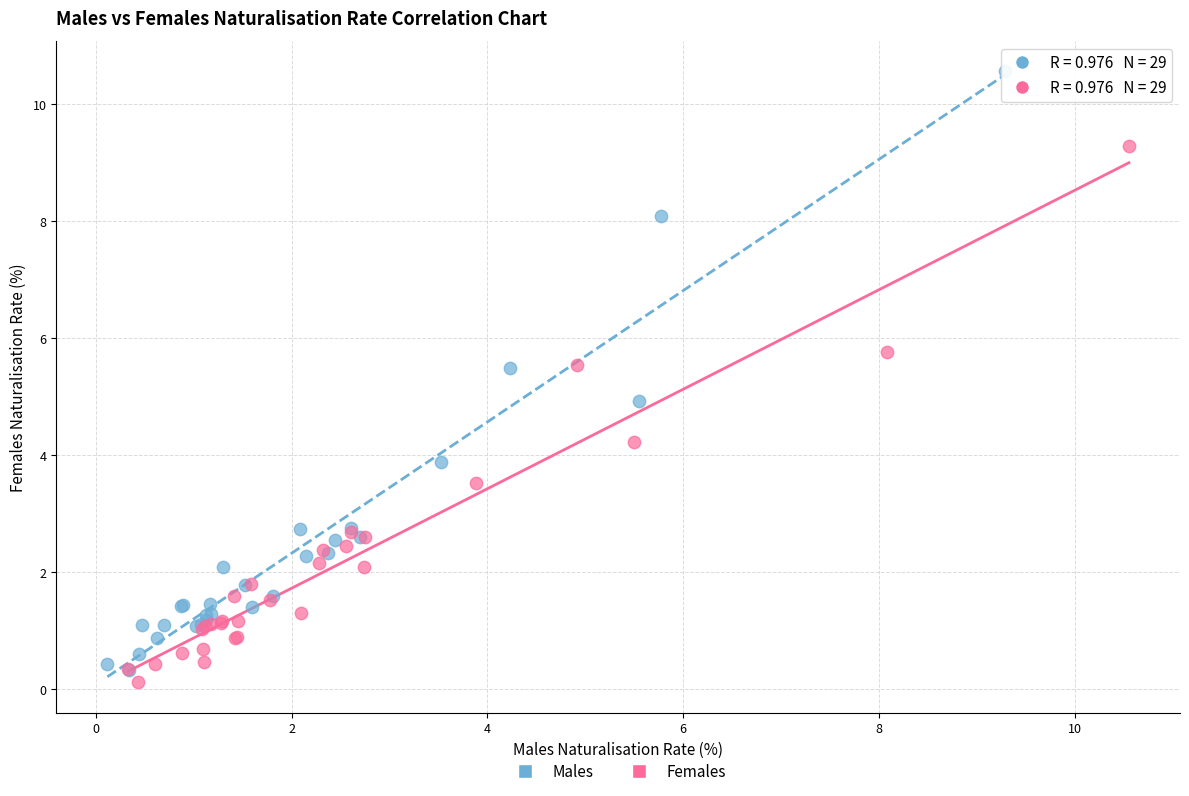

Which series has the largest Y range (max minus min)?

Males